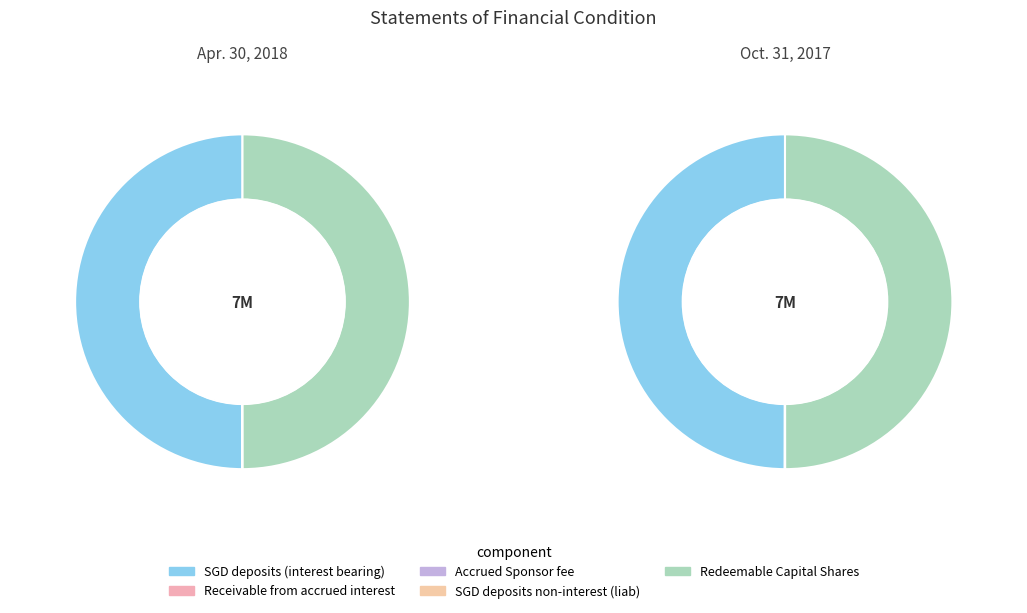

What is the total percentage of 4 and 3?

50.0%